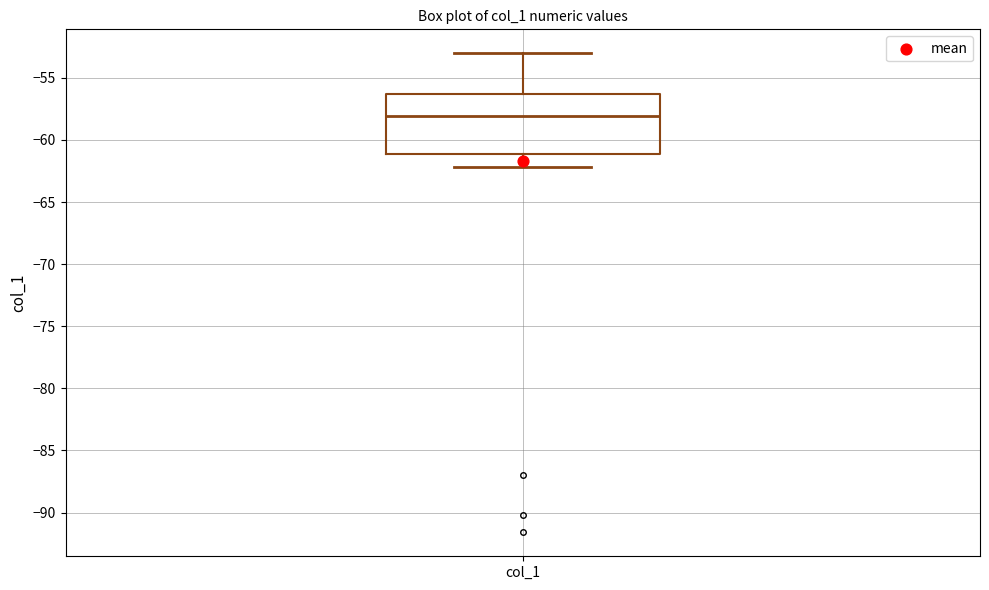

Transcribe this box plot: give where the median line is, the range the box spans, and where the two whiskers end, as read against the y-axis. The values are not printed on the chart, so give them approximately, as read against the axis.

median -58.0, box -61.0 to -56.5, whiskers -62.0 to -53.0